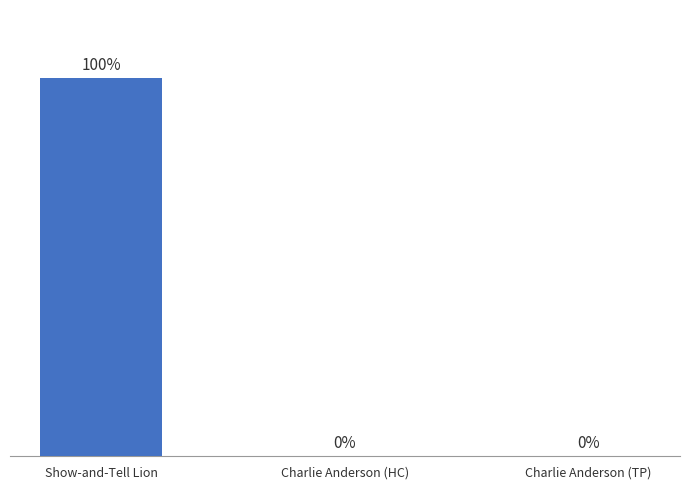

What is the ratio of the value at Show-and-Tell Lion to the value at Charlie Anderson (TP)?

3728.2